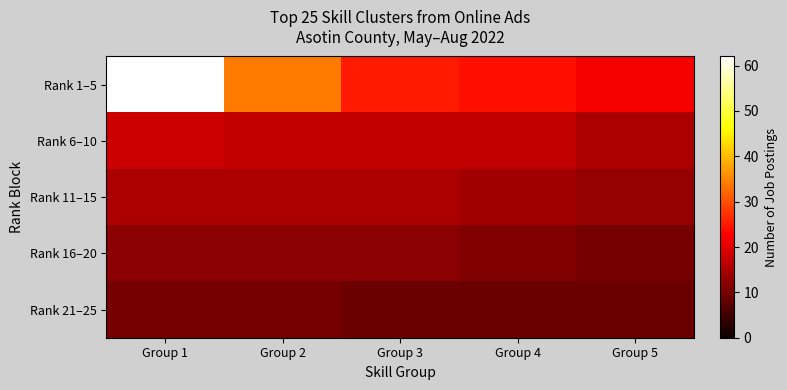

Which series has the widest spread of values?

Rank 1–5